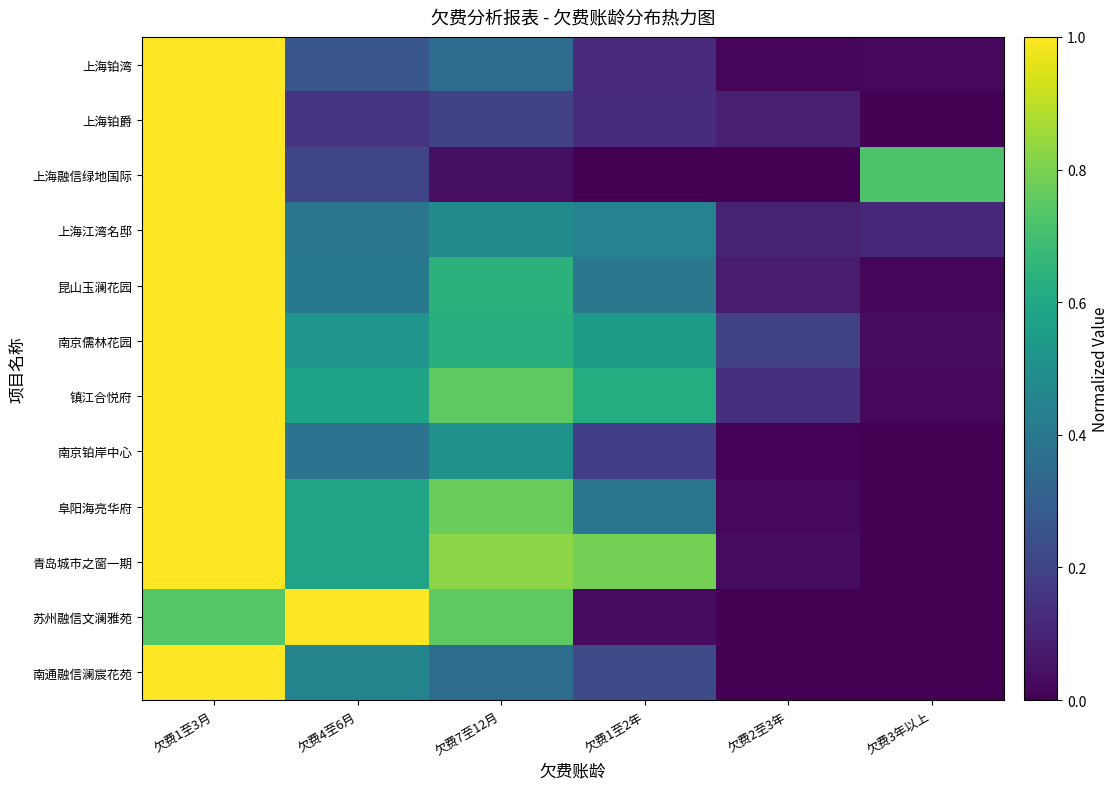

What is the total value across all series at 欠费4至6月?

5.5